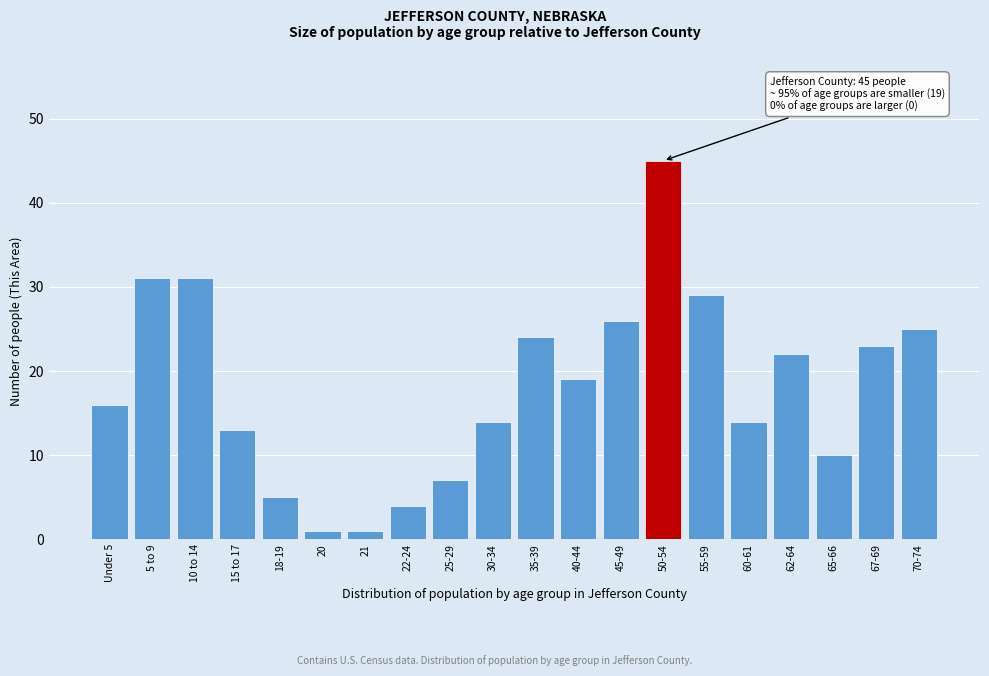

Reading right to left, list all the values displayed in this chart.

25	23	10	22	14	29	45	26	19	24	14	7	4	1	1	5	13	31	31	16